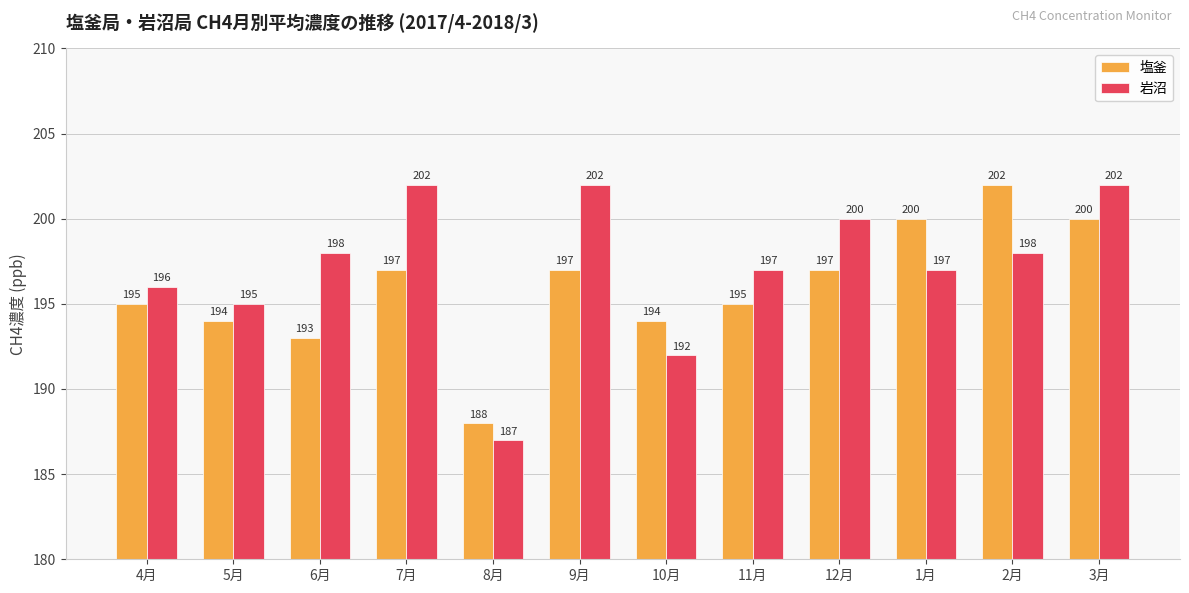

What is the label of the 2nd bar from the left?

5月